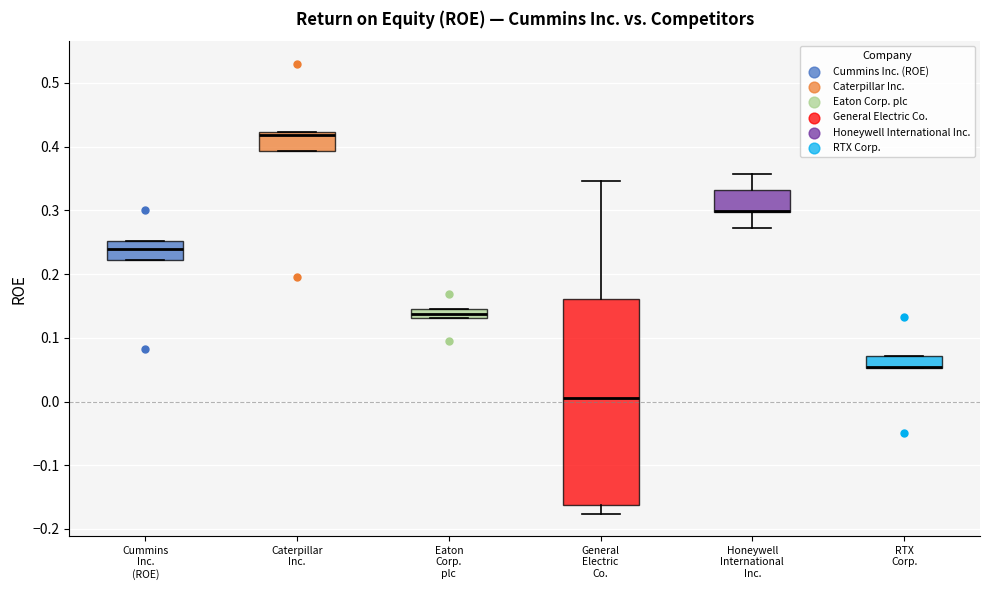

Comparing the boxes themselves (not the whiskers), which one is the tallest?

General Electric Co.